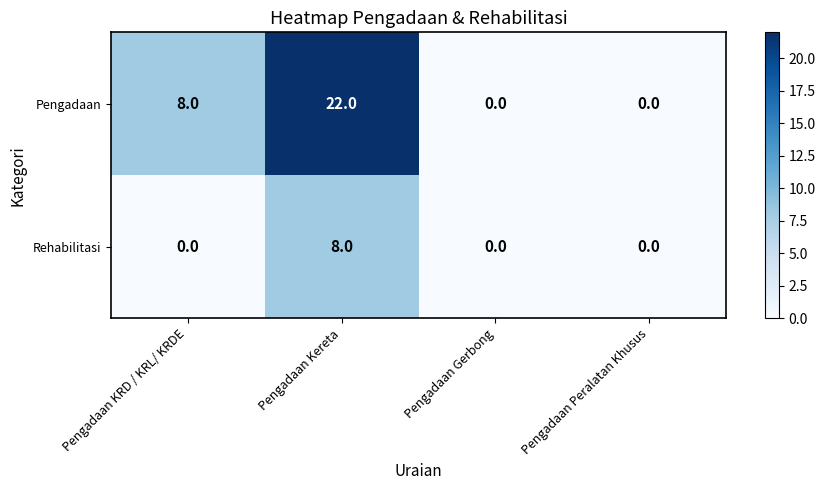

Rank the series by their maximum value, from lowest to highest.

Rehabilitasi, Pengadaan